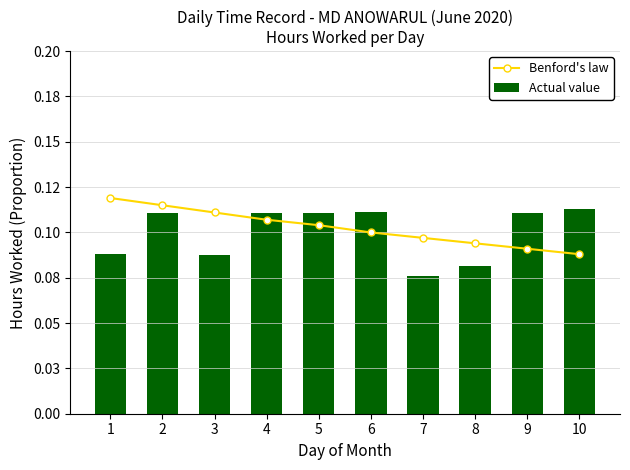

How many groups of bars are there?

10